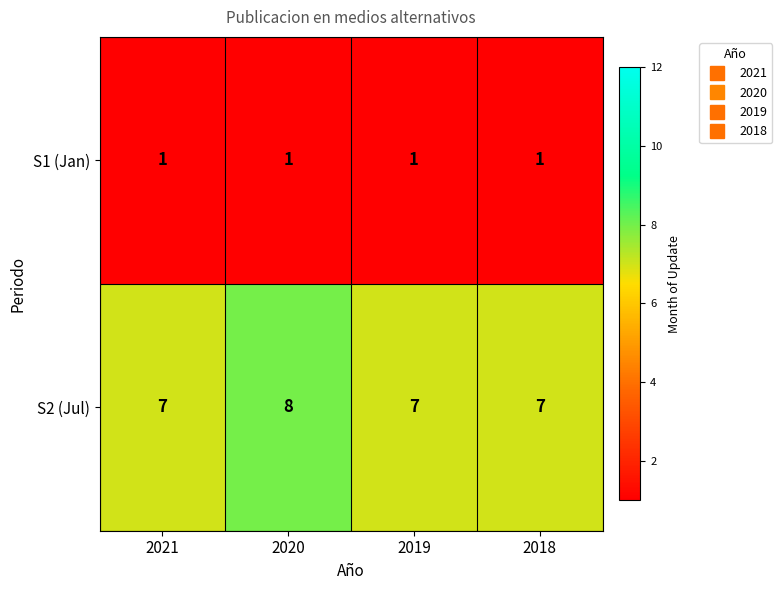

Which series has the largest range (max minus min)?

S2 (Jul)